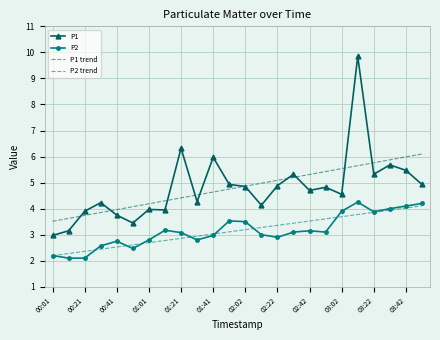

What is the lowest value of the P1 trend series?

3.5